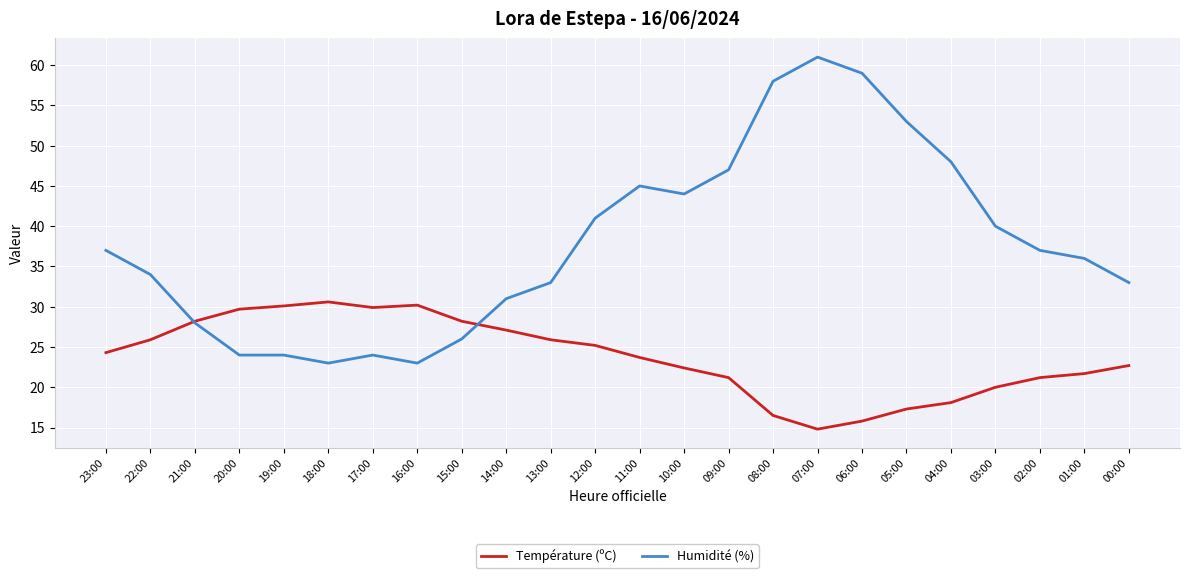

How many distinct data groups are displayed?

2